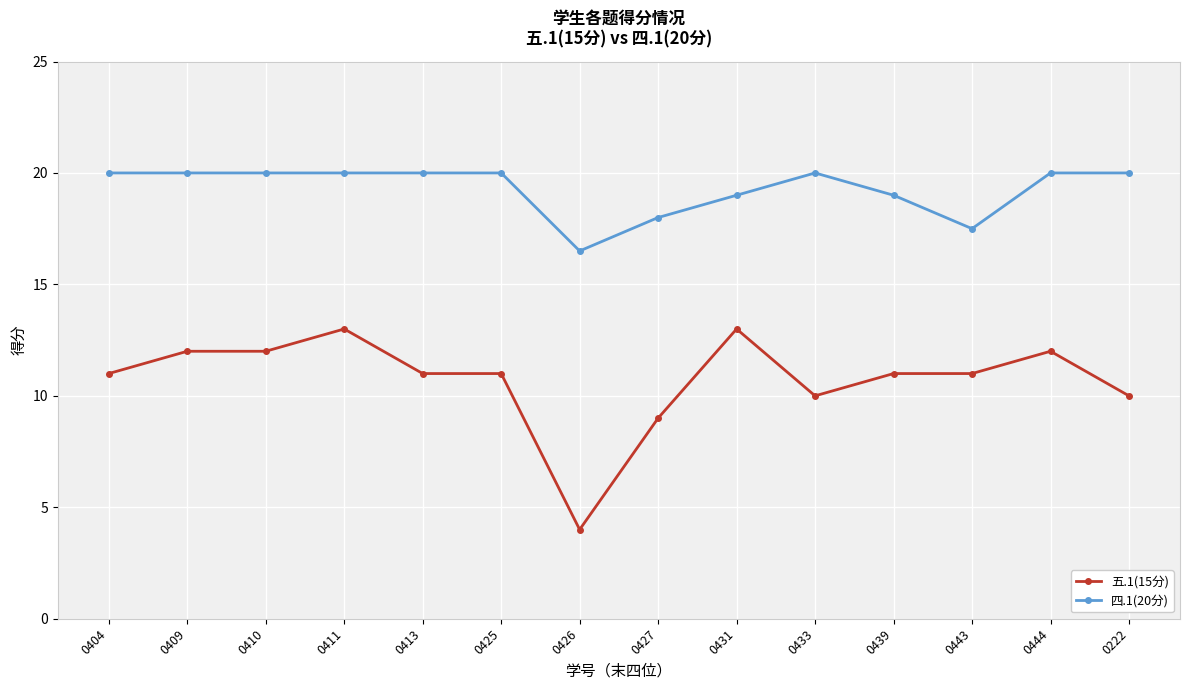

What are all the series names shown in the legend?

五.1(15分), 四.1(20分)